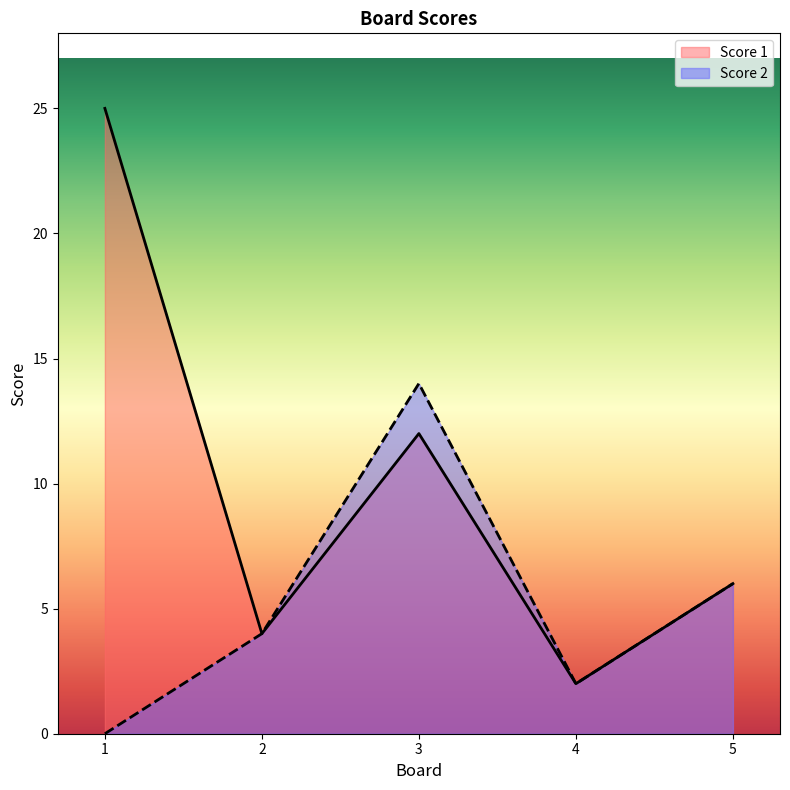

True or false: Score 2 and Score 1 cross at least once.

False